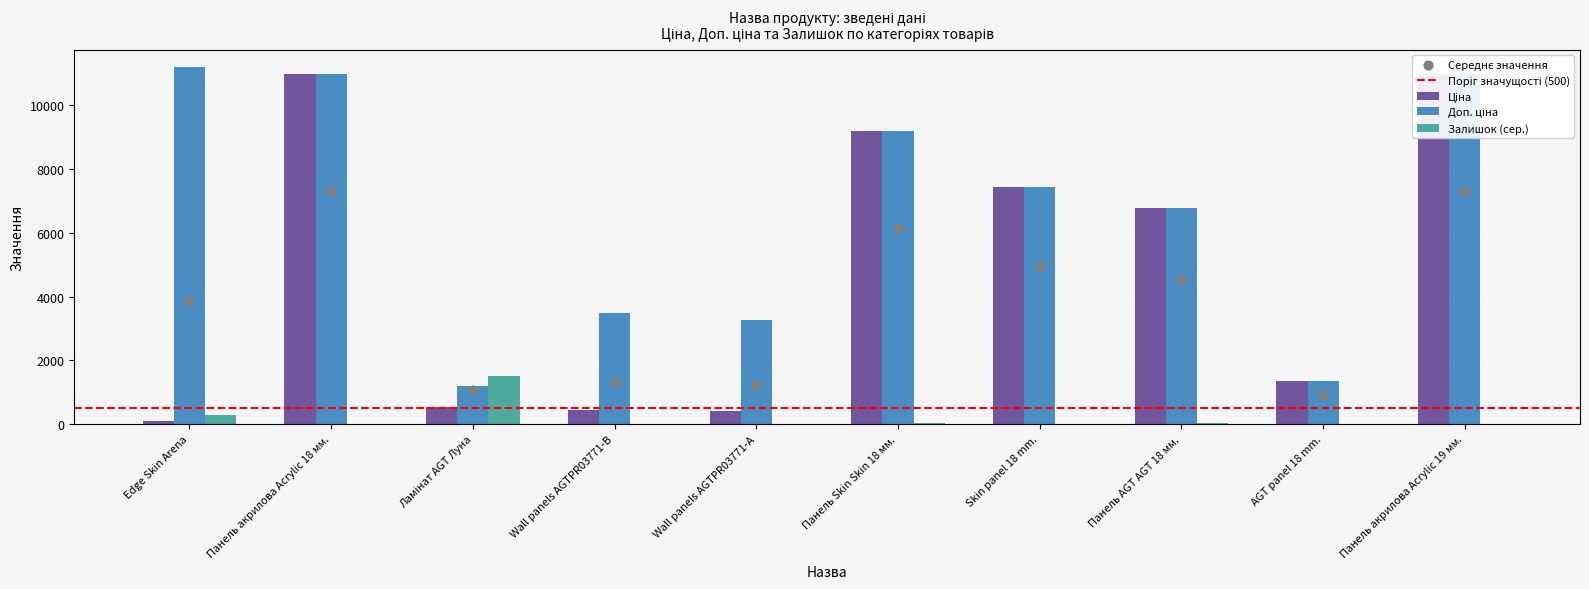

Is the value of Залишок (сер.) at Wall panels AGTPR03771-B greater than the value of Ціна at Skin panel 18 mm.?

No